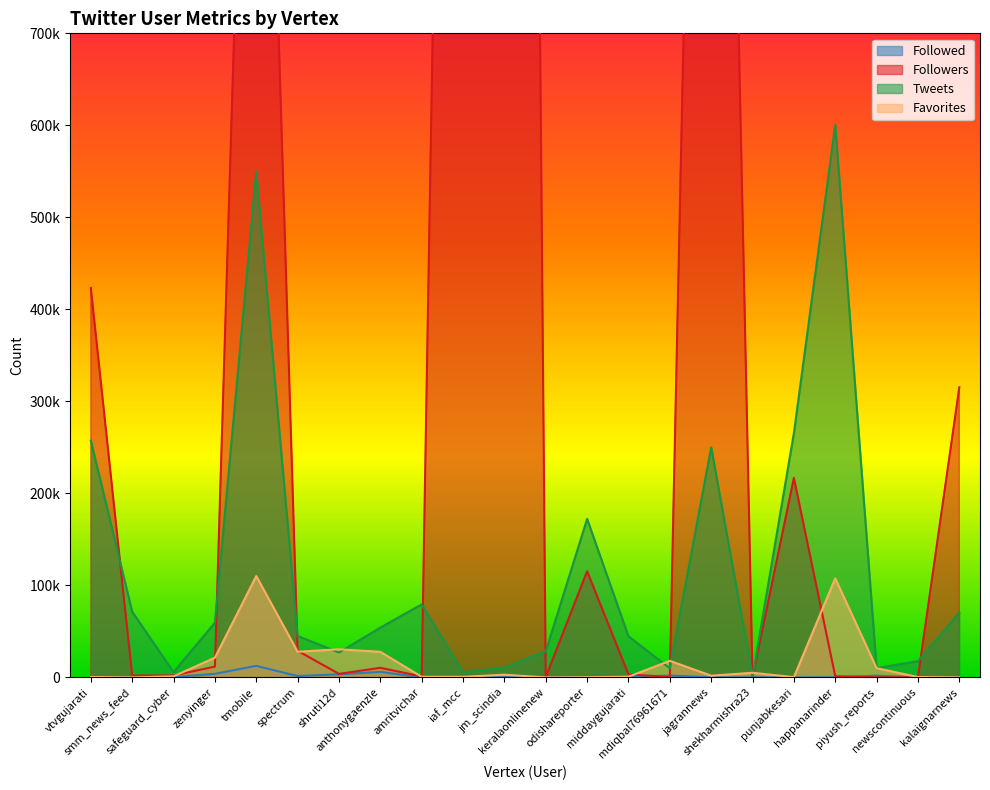

Which category has the lowest value in the Tweets series?

shekharmishra23